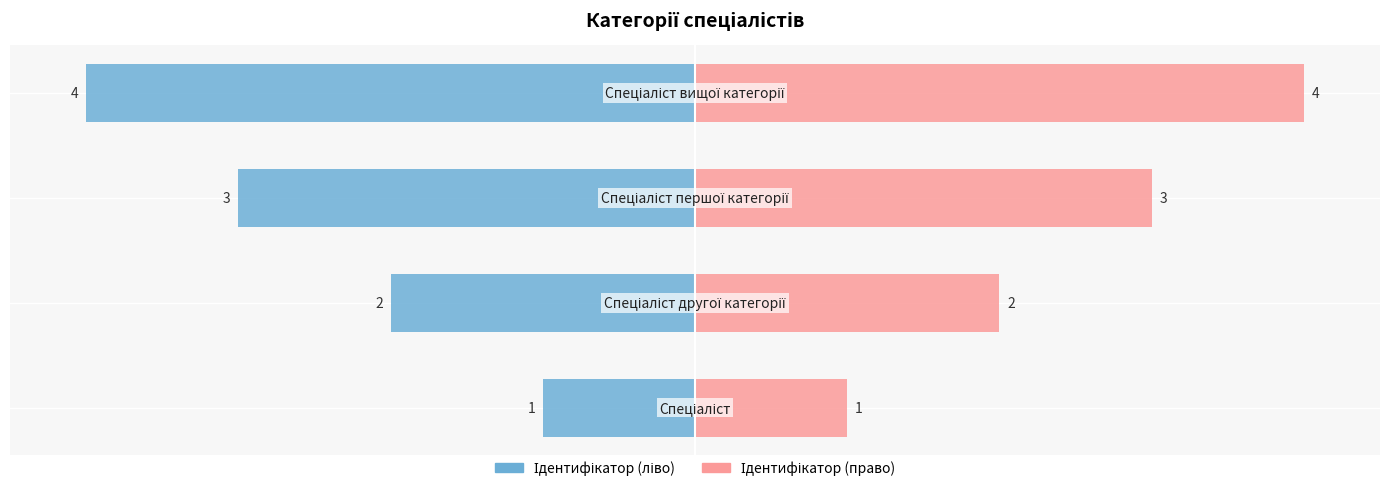

Count the number of categories in the chart.

4